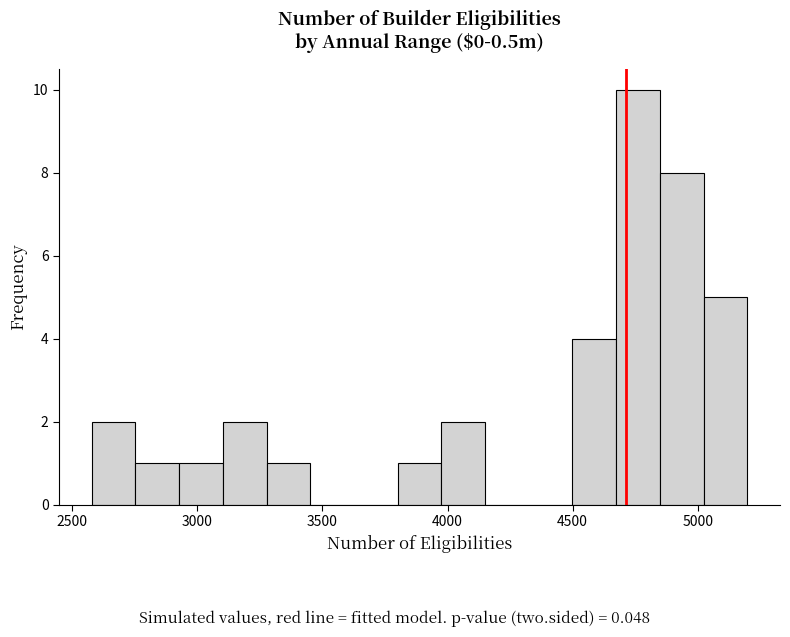

Read against the x-axis, roughly where is the centre of the tallest bar?

4750